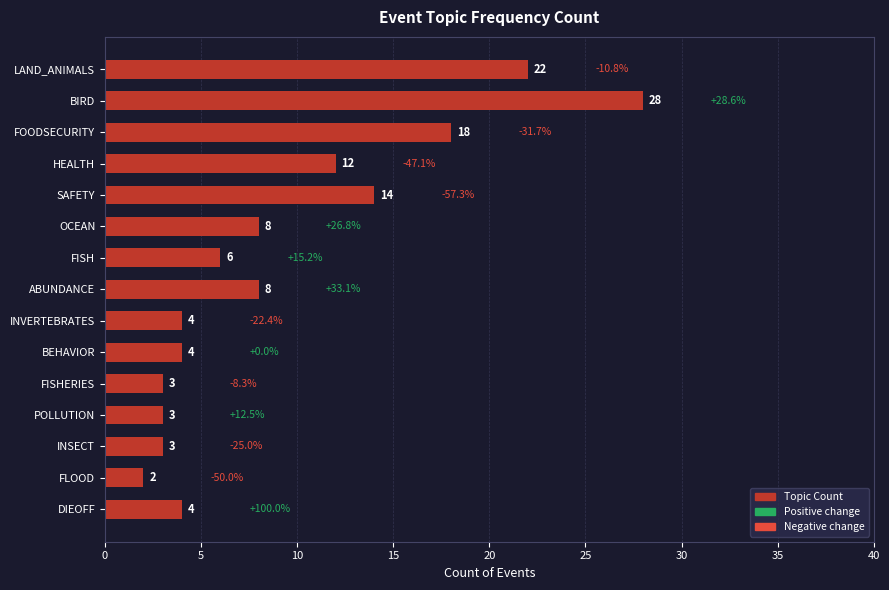

What is the approximate value at BIRD, to the nearest 5?

30